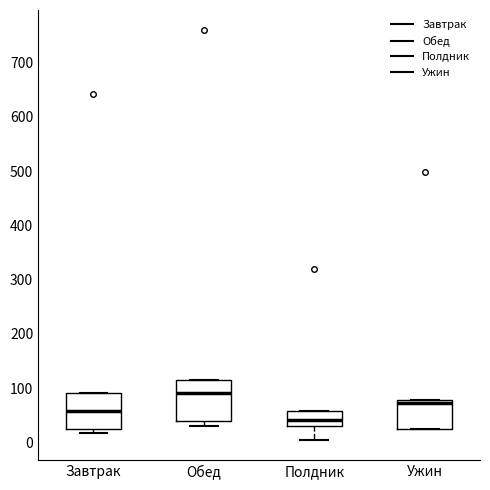

Where does the median line of the box for Завтрак sit on the y-axis? The values are not printed on the chart, so give them approximately, as read against the axis.

60